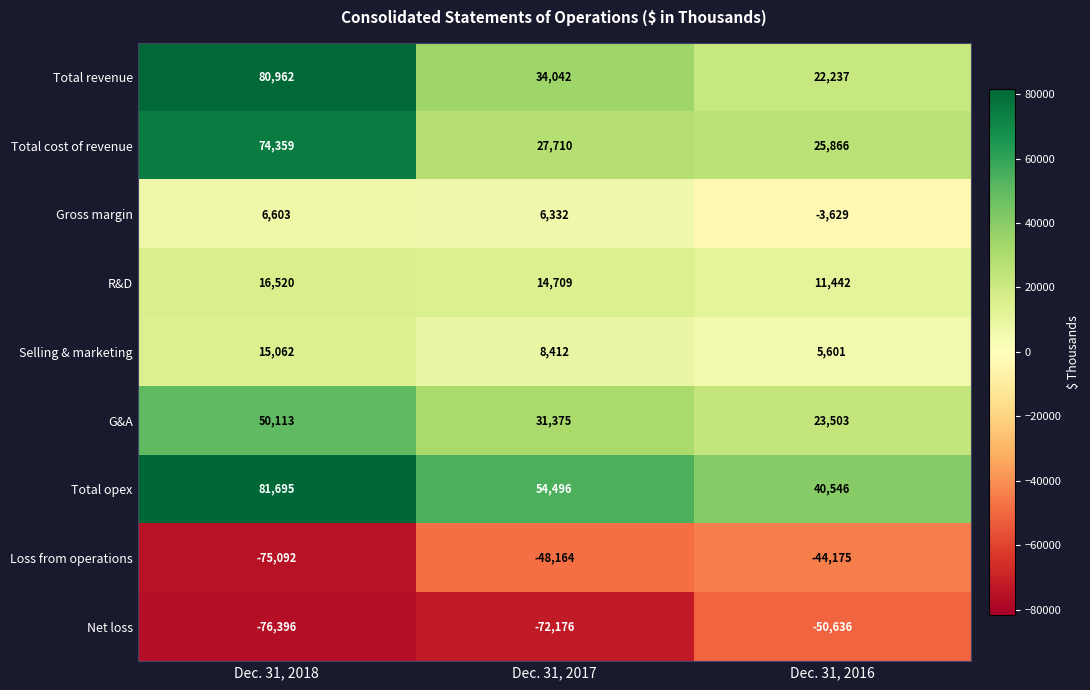

Rank the series at Dec. 31, 2016 from lowest to highest value.

Net loss, Loss from operations, Gross margin, Selling & marketing, R&D, Total revenue, G&A, Total cost of revenue, Total opex